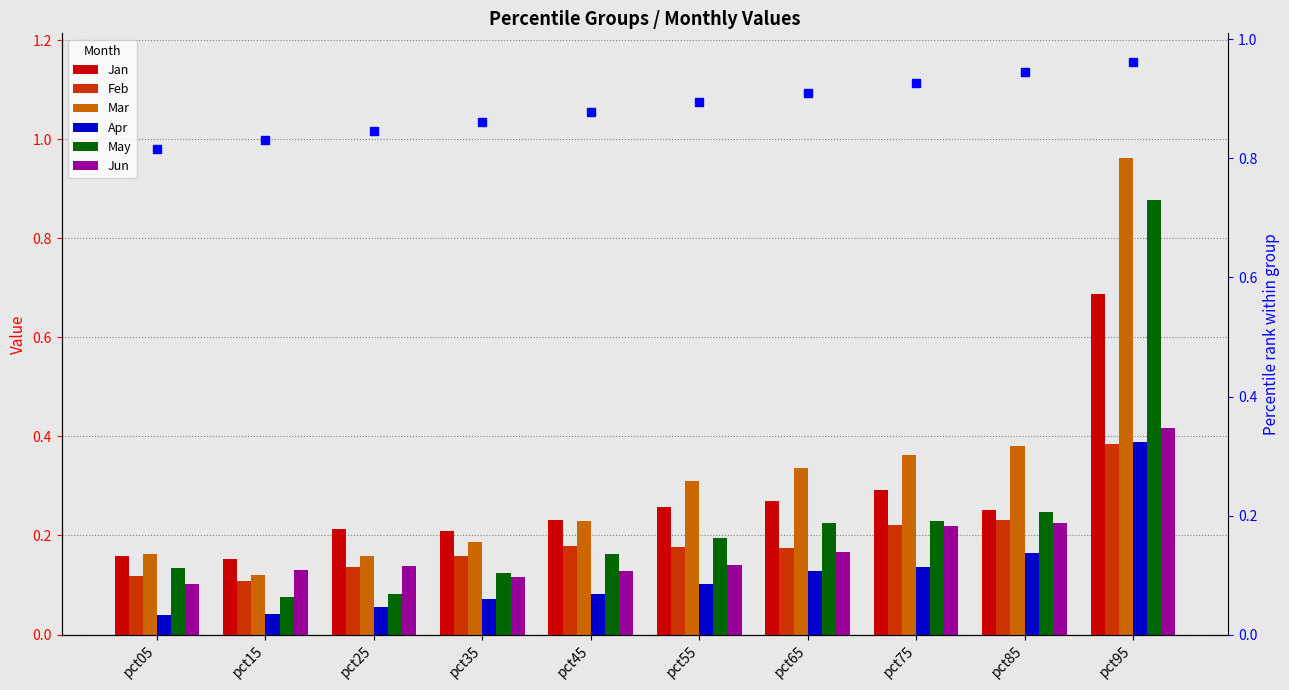

Is it true that May equals 0.2 at pct75?

True